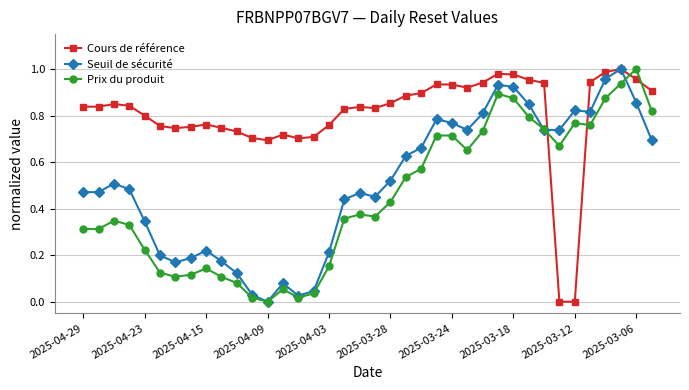

Rank the series by their average value, from highest to lowest.

Cours de référence, Seuil de sécurité, Prix du produit